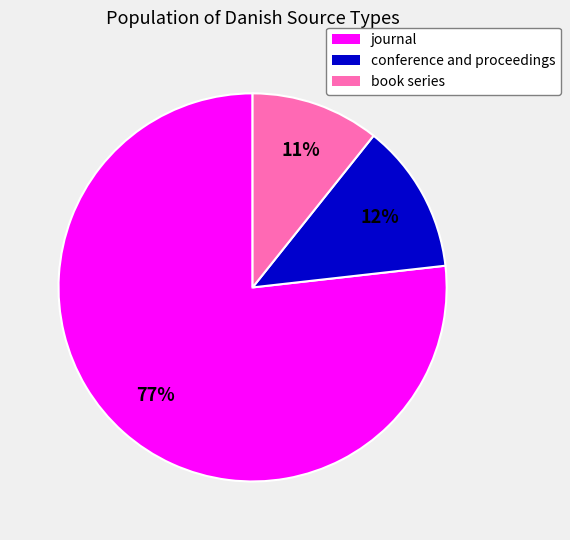

How many segments does this pie chart have?

3